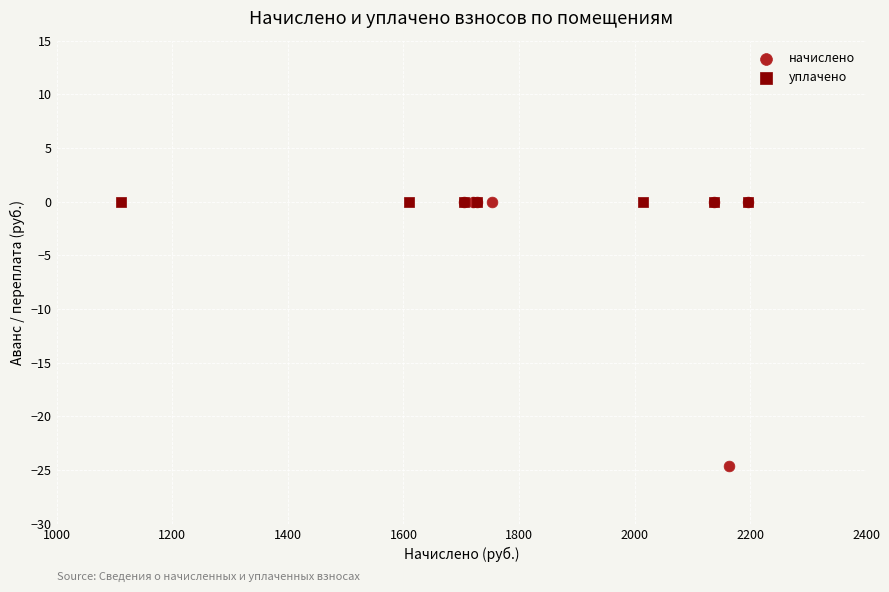

What are all the series names shown in the legend?

начислено, уплачено